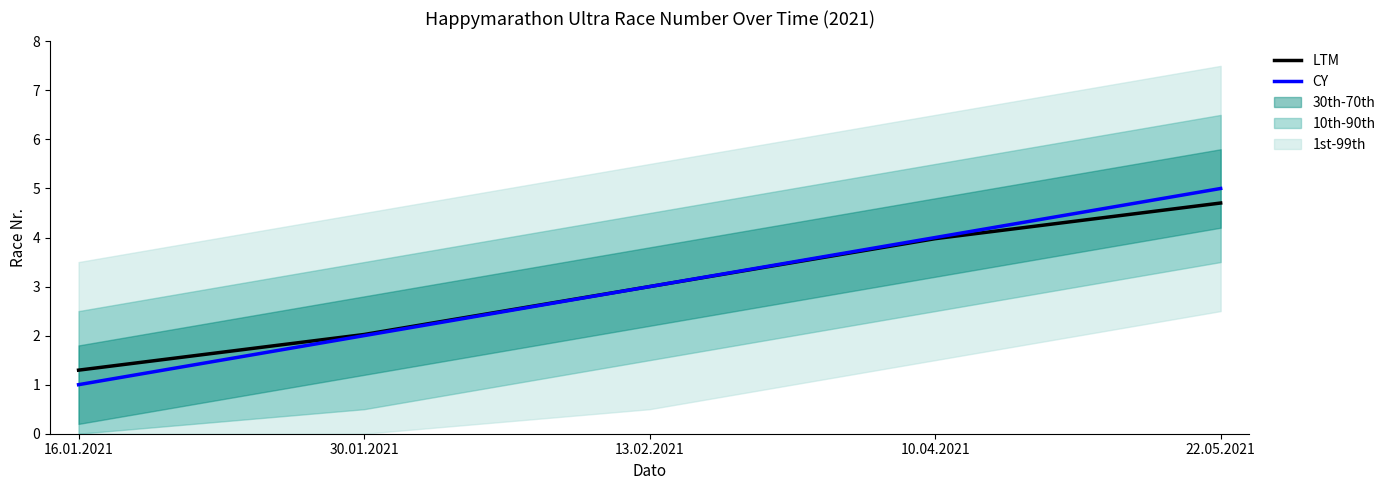

True or false: LTM has a value of 0.5 at 30.01.2021.

False